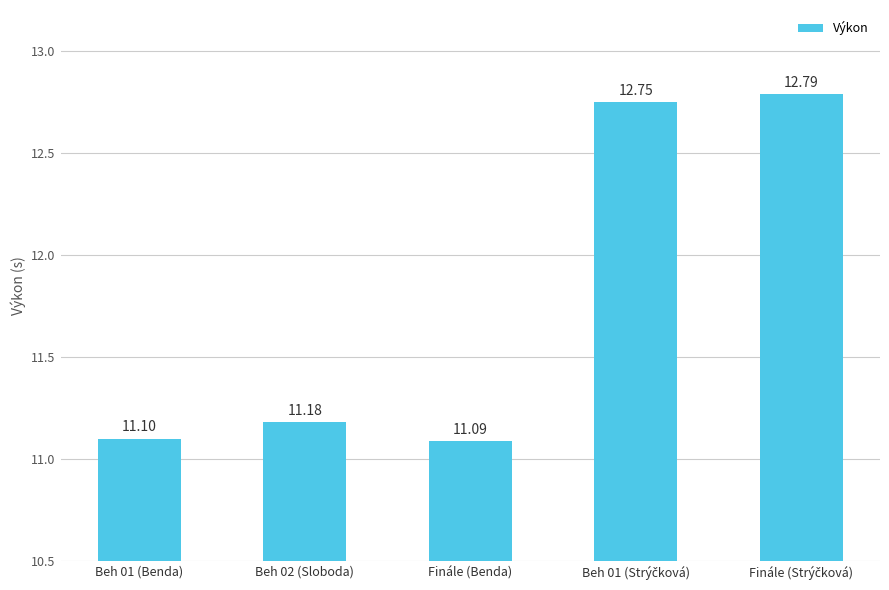

Are the bars horizontal?

No